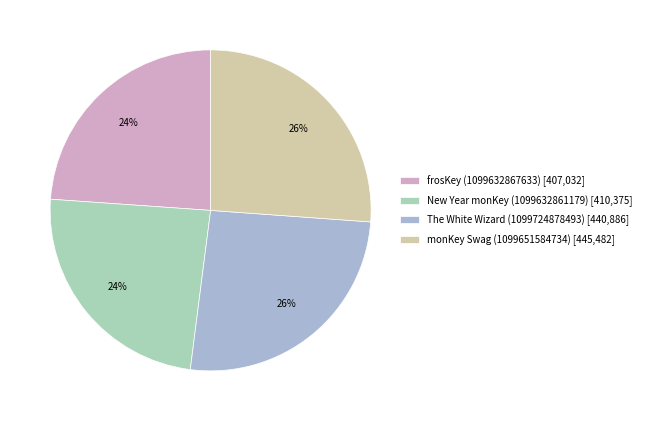

To the nearest percent, what is the difference between the largest and smallest slice percentages?

2%